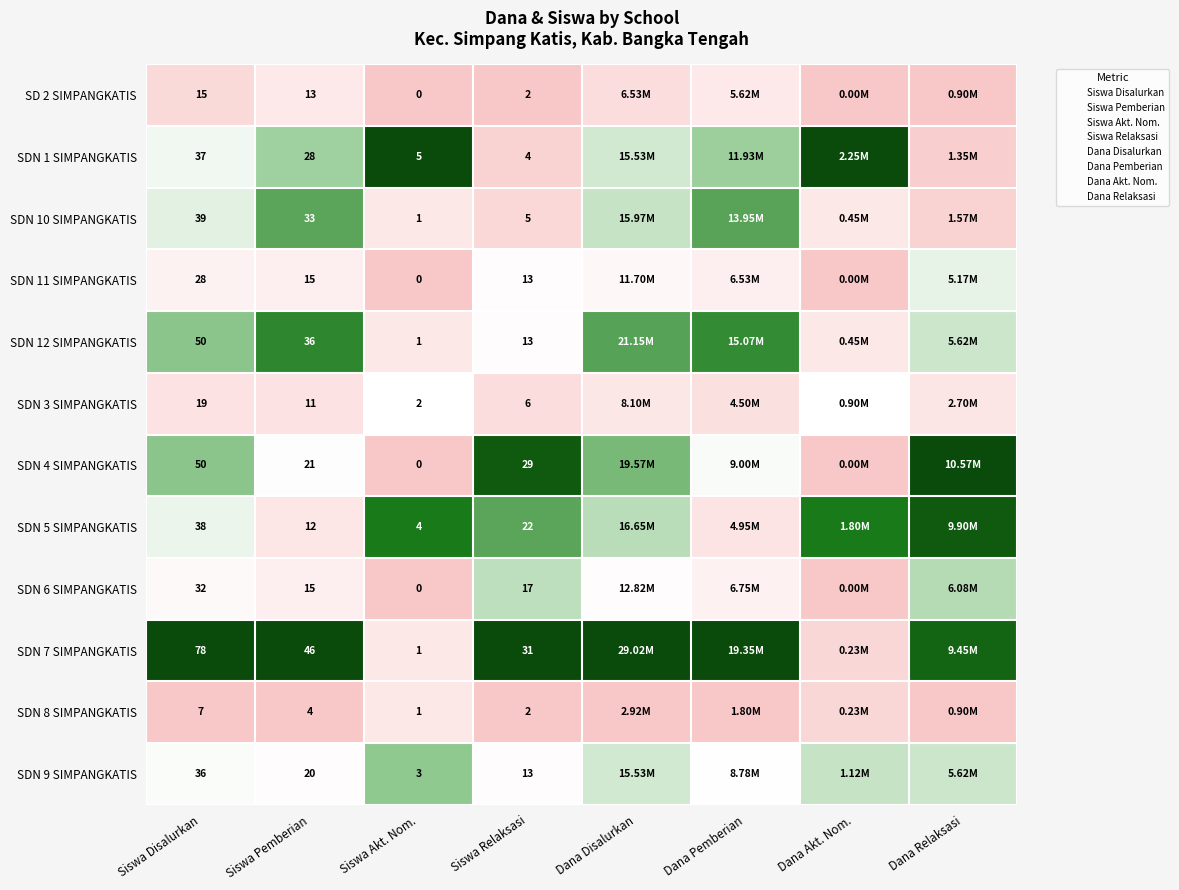

At which category is the sum across all series the highest?

Dana Disalurkan